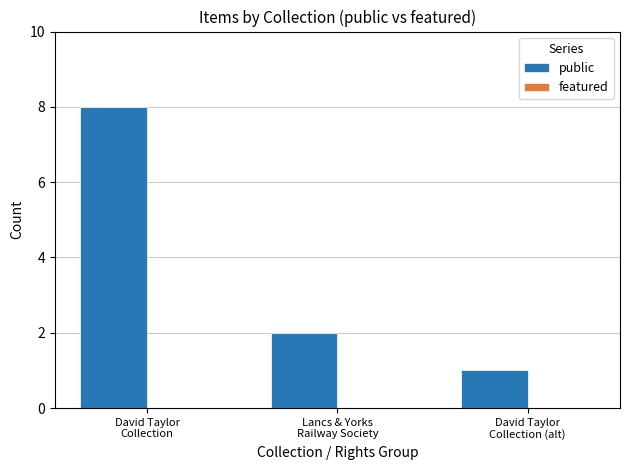

What is the greatest value displayed?

8